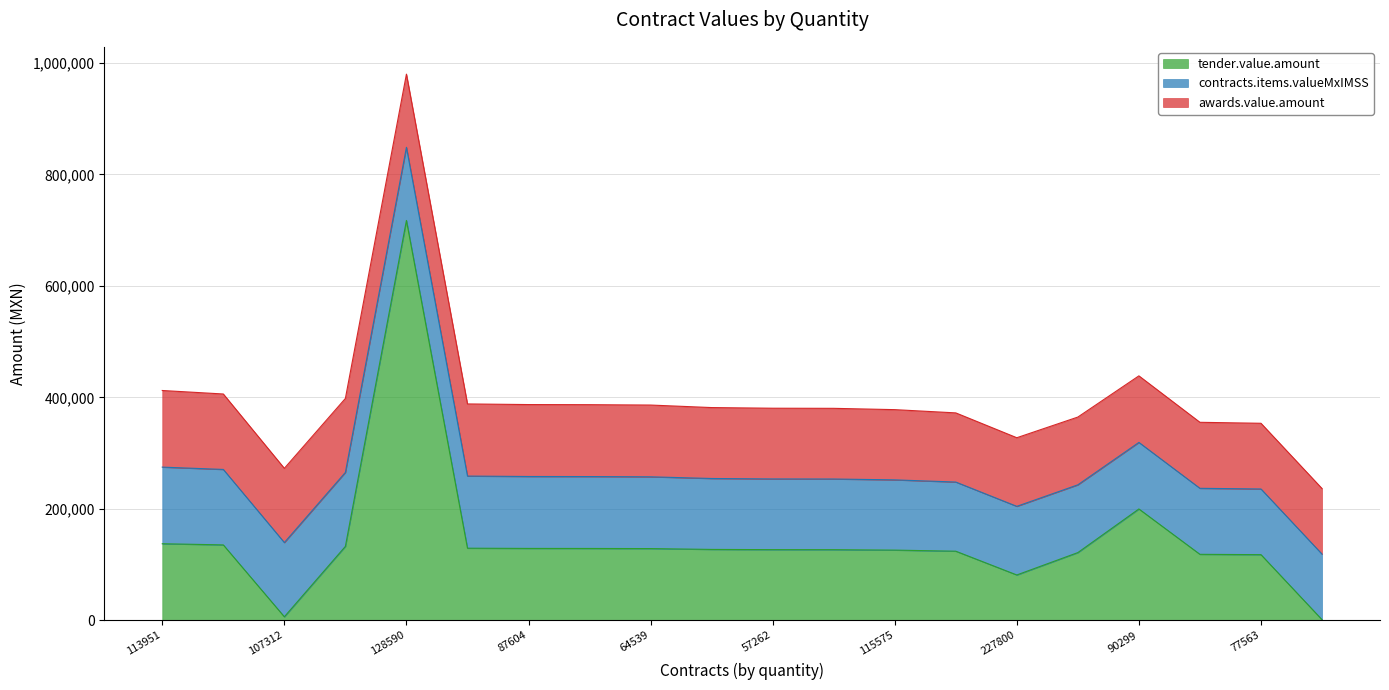

What are all the series names shown in the legend?

tender.value.amount, contracts.items.valueMxIMSS, awards.value.amount